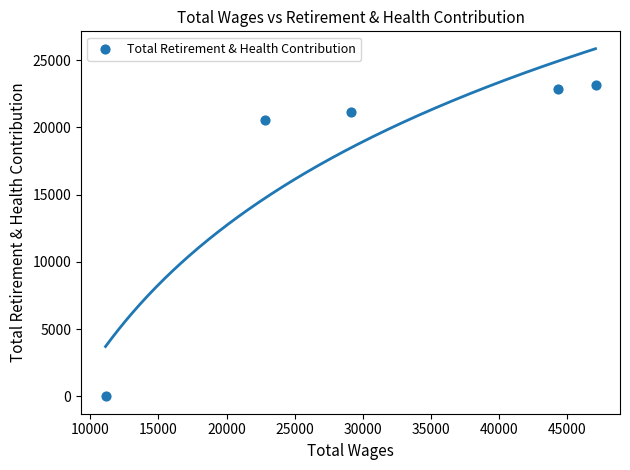

What Y value in the scatter plot is closest to 11589?

20524